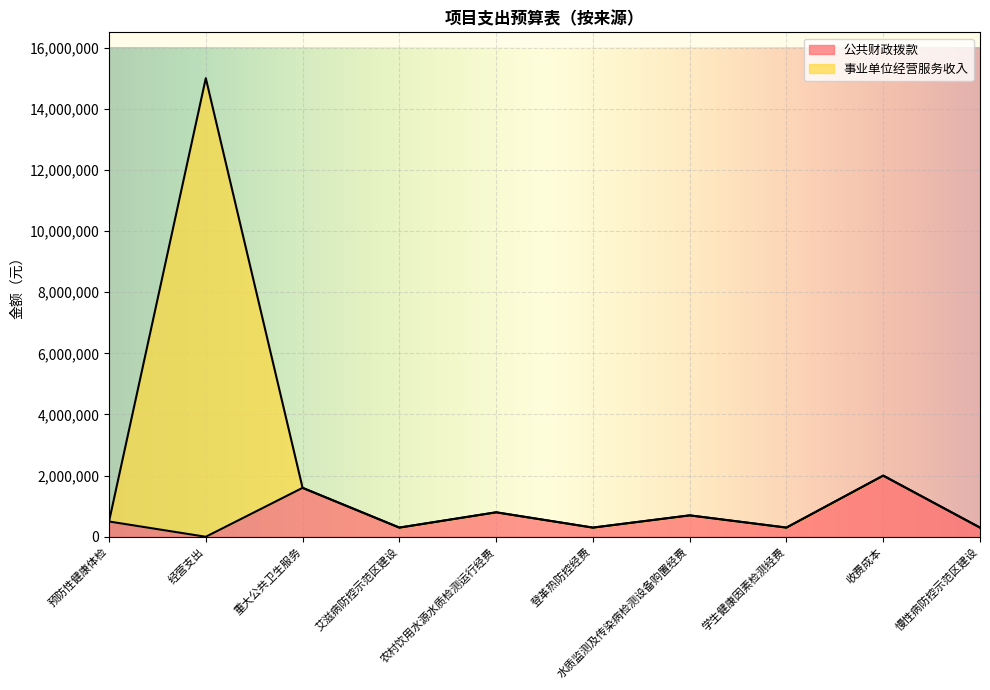

The 事业单位经营服务收入 series shows 1159716 at 水质监测及传染病检测设备购置经费. True or false?

False